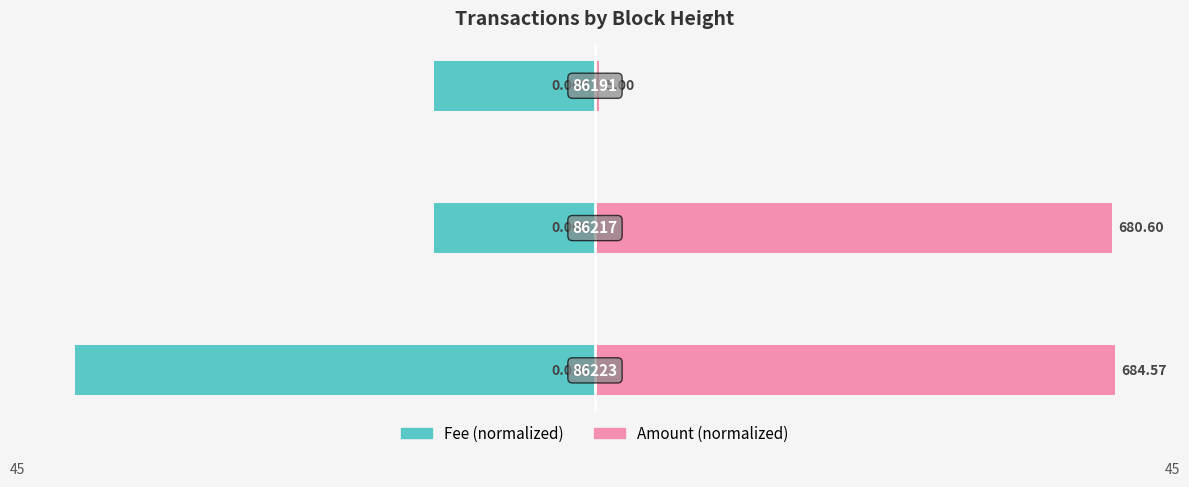

Count the number of categories in the chart.

3